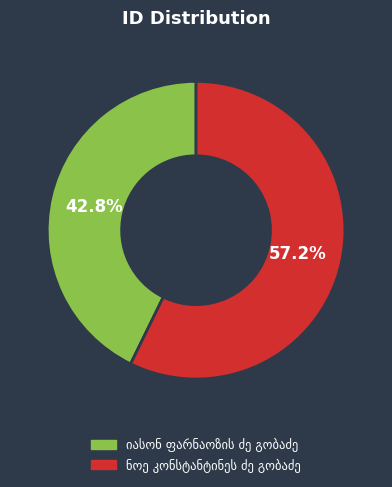

Is there any slice that represents more than half of the pie?

Yes